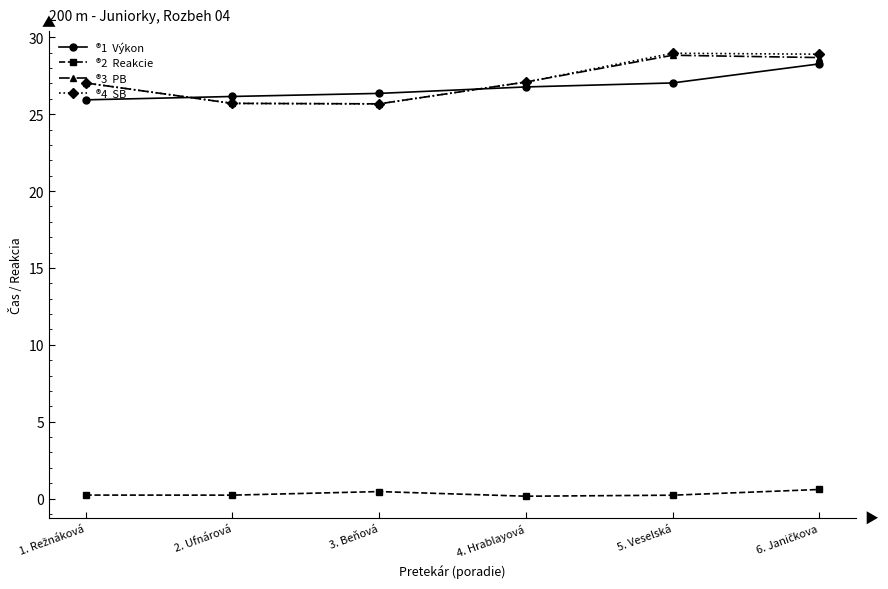

What is the label of the 2nd point from the right?

5. Veselská